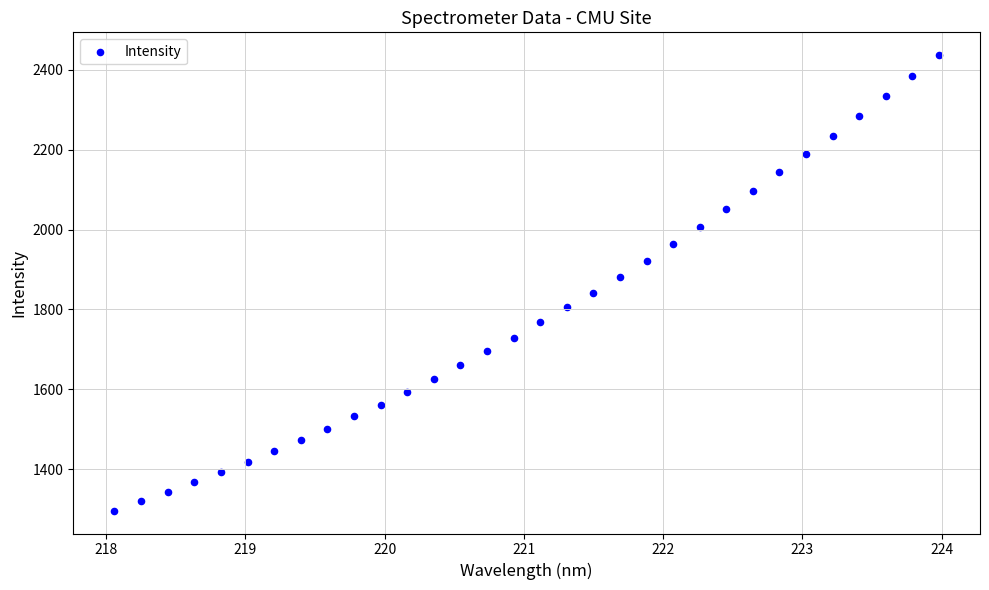

What is the range of Y values (max minus min)?

1140.6